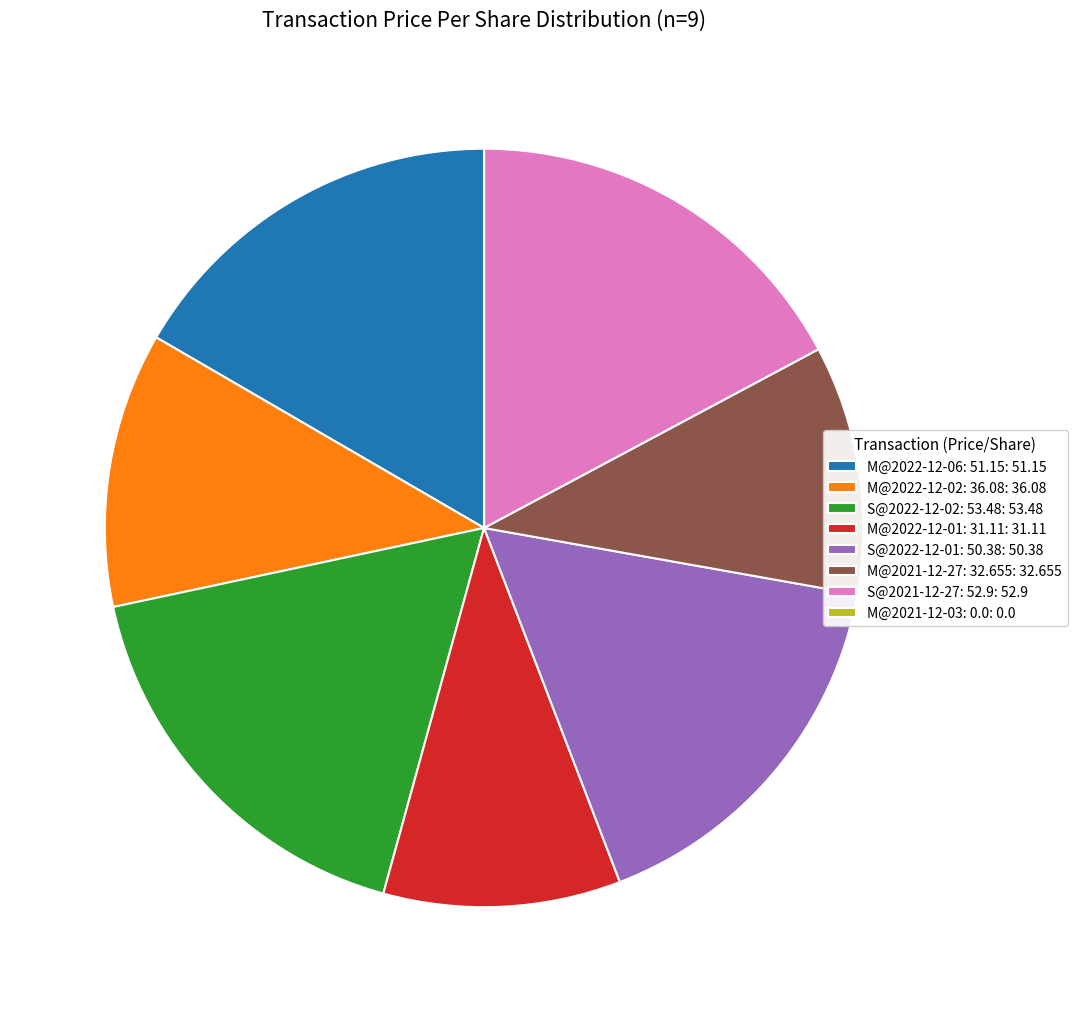

Between M@2022-12-06: 51.15 and S@2021-12-27: 52.9, which is larger?

S@2021-12-27: 52.9